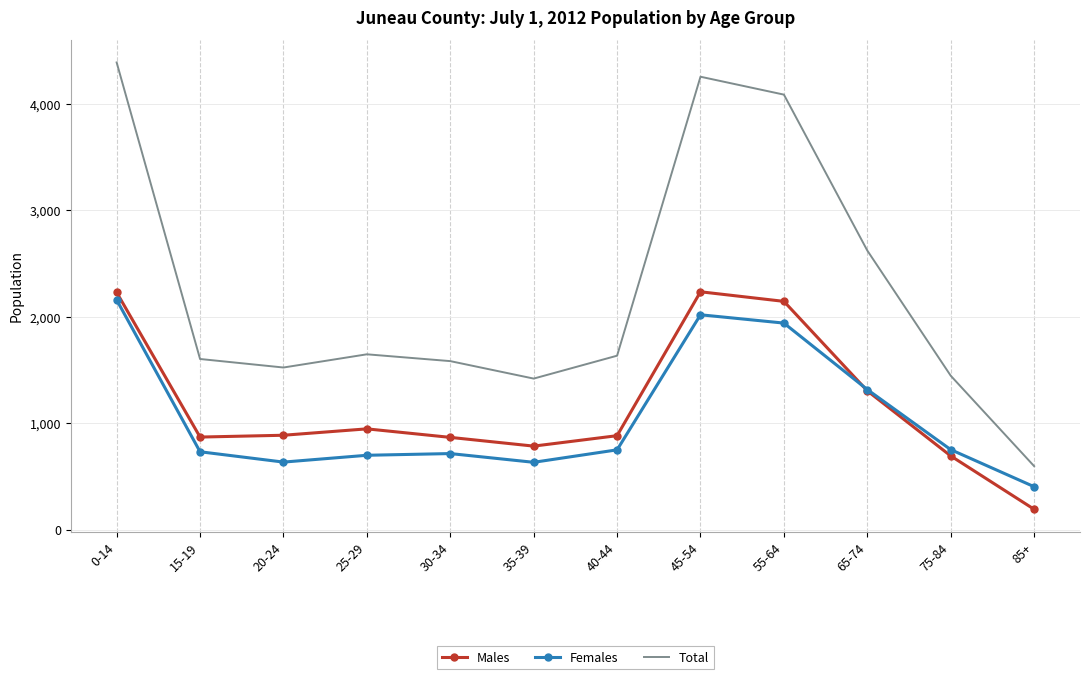

True or false: Males and Total intersect in this chart.

False